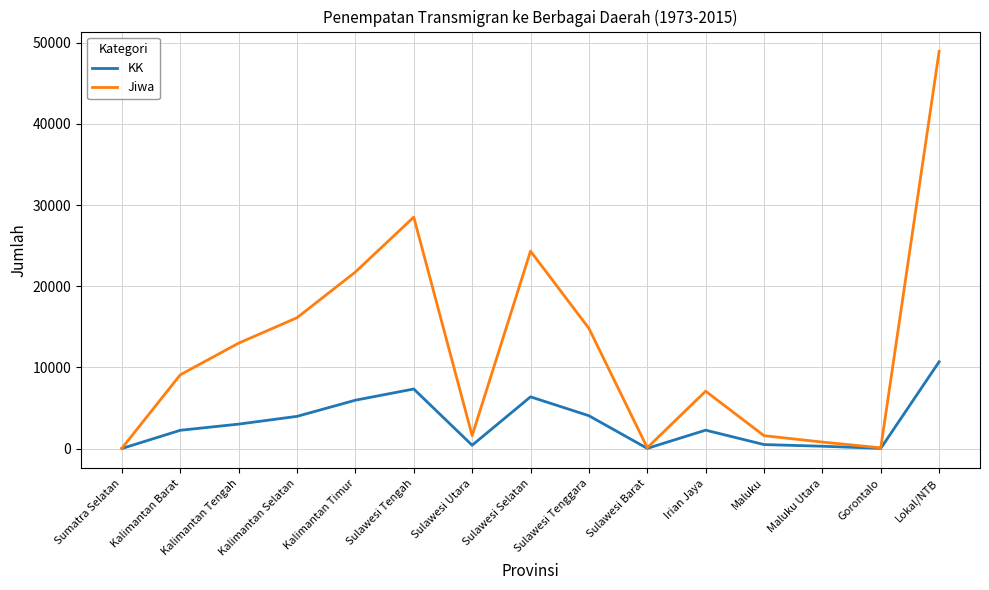

In KK, how many points are lower than both neighbors (excluding endpoints)?

3